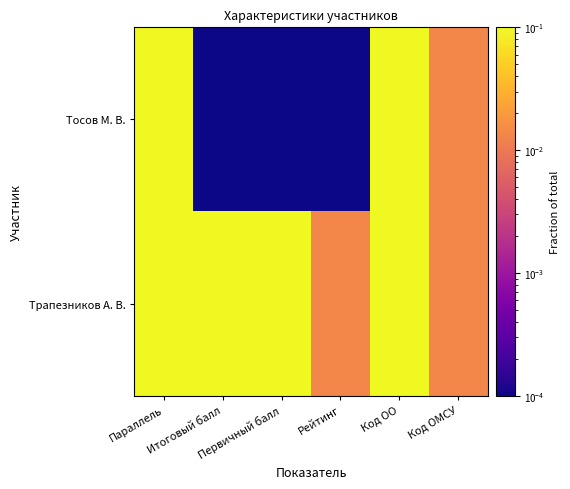

Between Итоговый балл and Первичный балл, which series saw the biggest shift?

Тосов М. В.